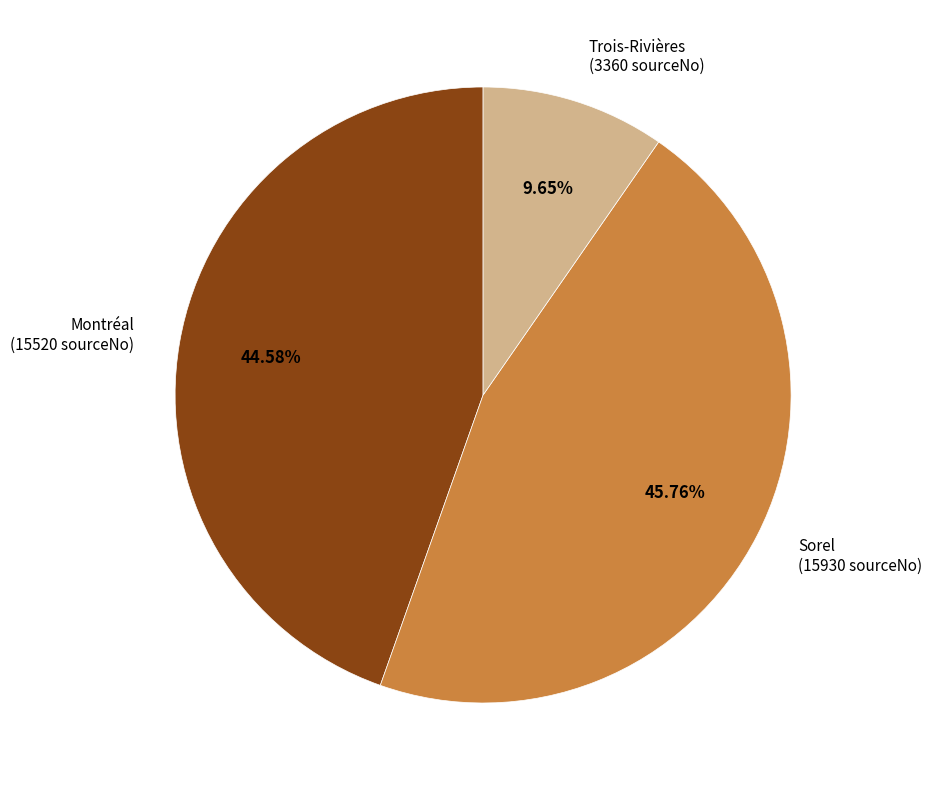

How many slices are in this pie chart?

3